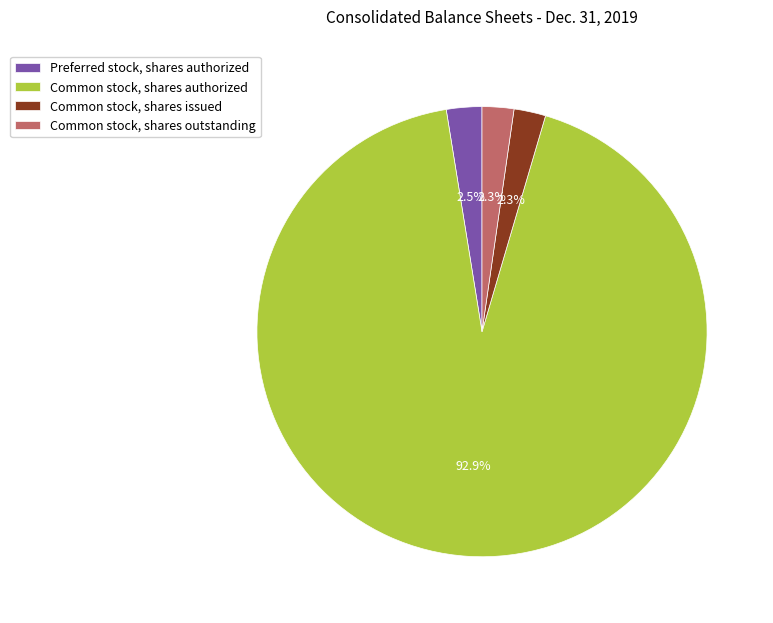

To the nearest percent, what is the average slice percentage?

25%